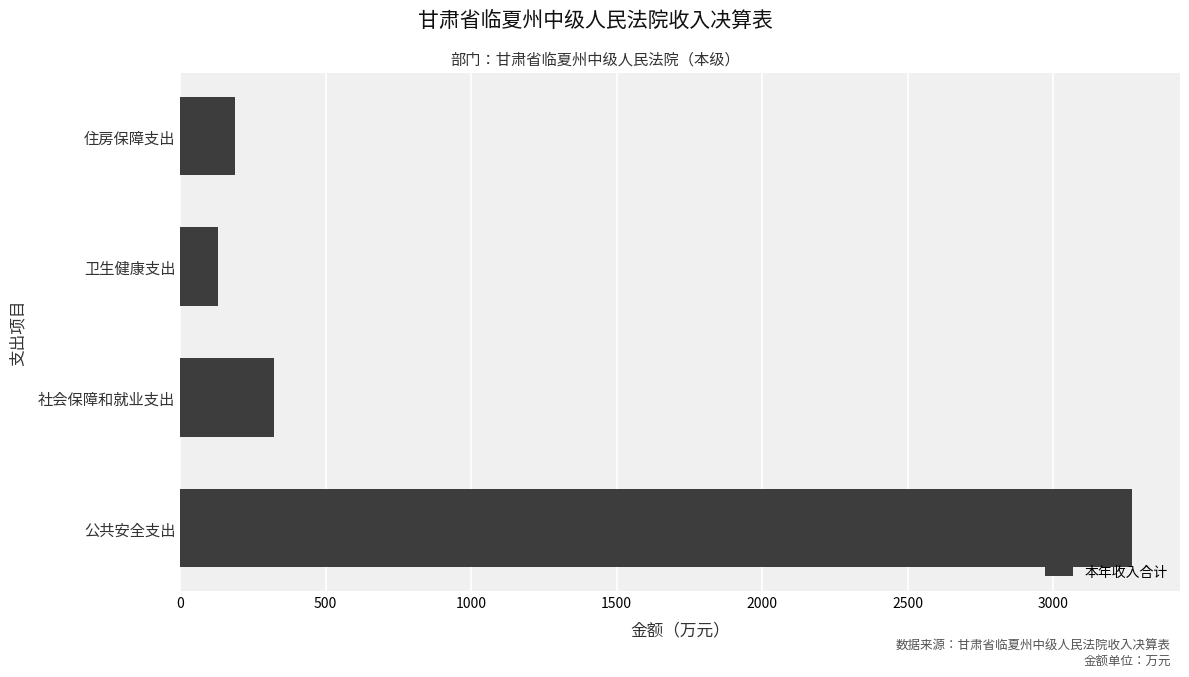

What is the greatest value displayed?

3272.8